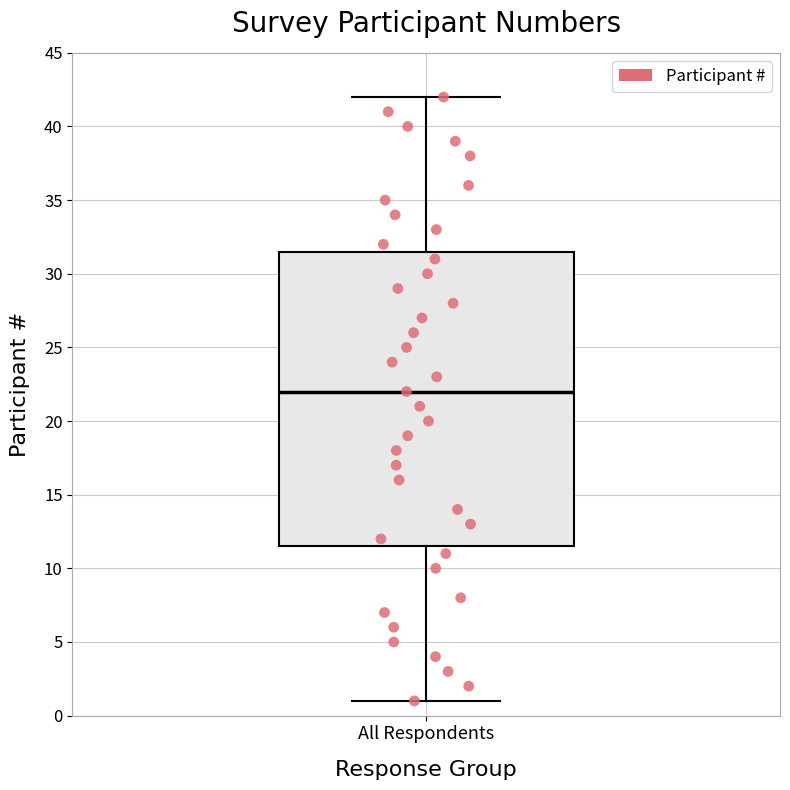

Transcribe this box plot: give where the median line is, the range the box spans, and where the two whiskers end, as read against the y-axis. The values are not printed on the chart, so give them approximately, as read against the axis.

median 22.0, box 11.5 to 31.5, whiskers 1.0 to 42.0